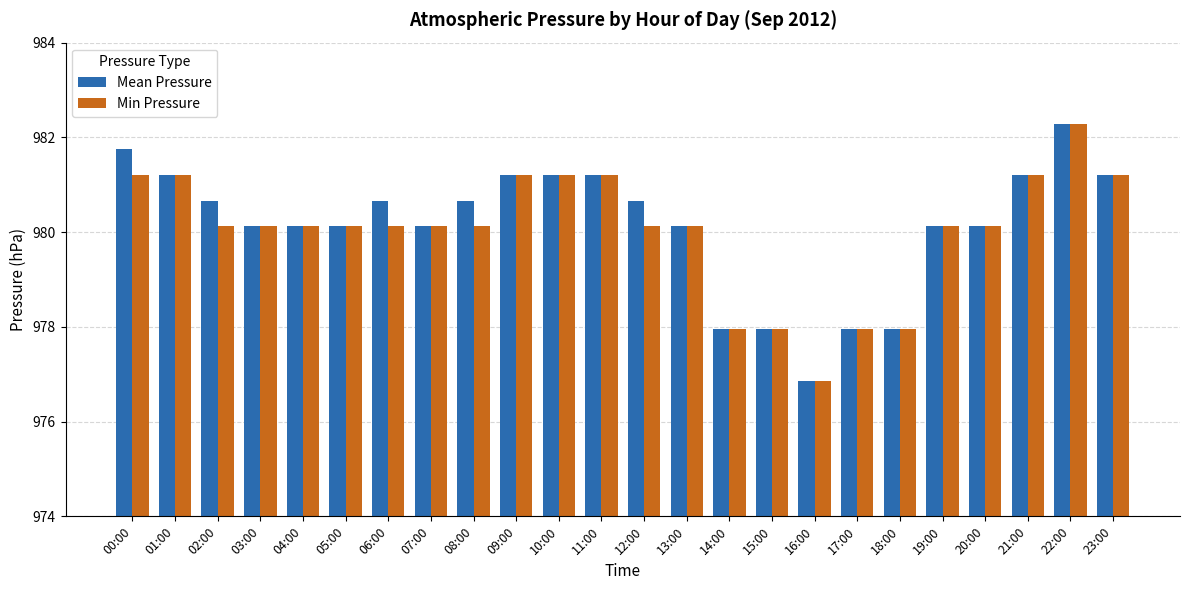

At 12:00, list the series in order from smallest to largest.

Min Pressure, Mean Pressure